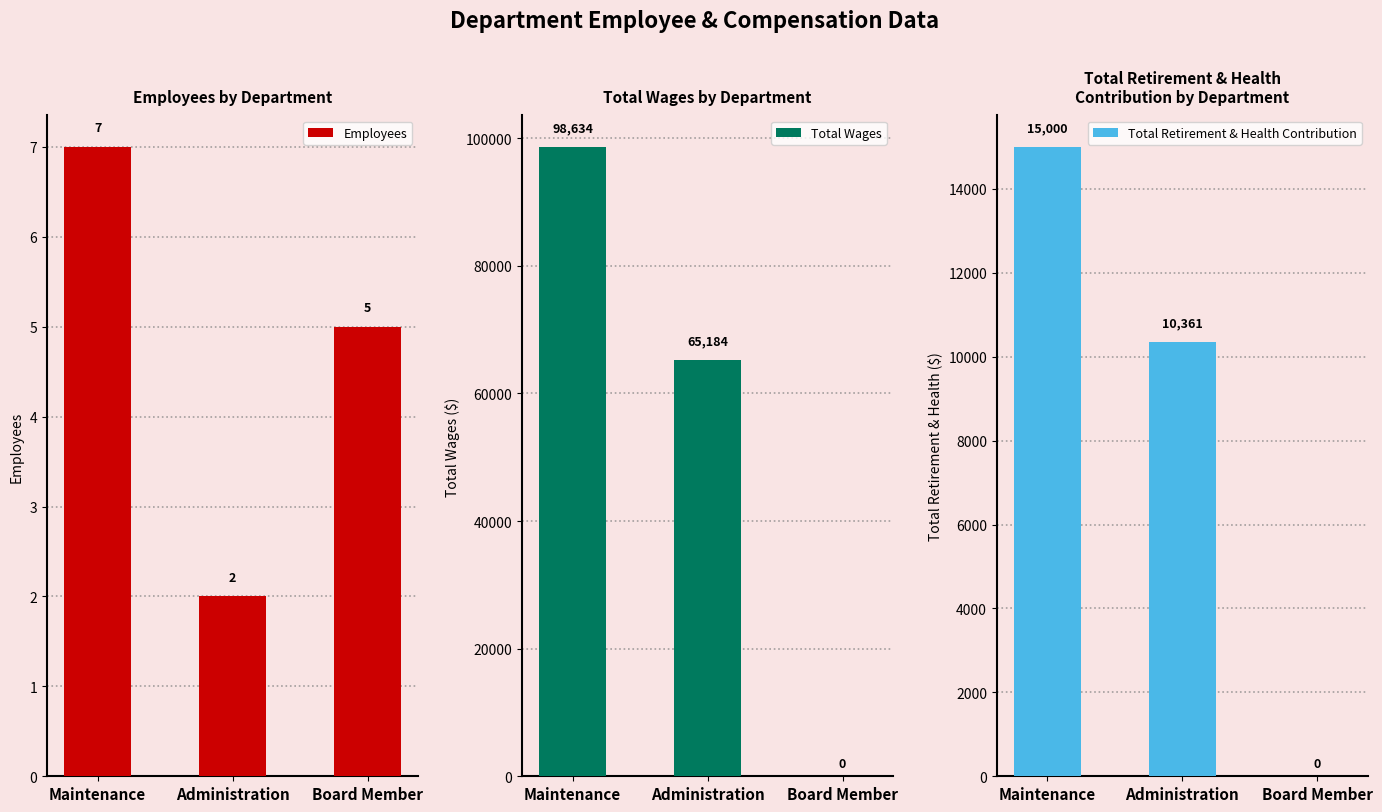

What is the difference between the Total Wages values at Administration and Maintenance?

33450